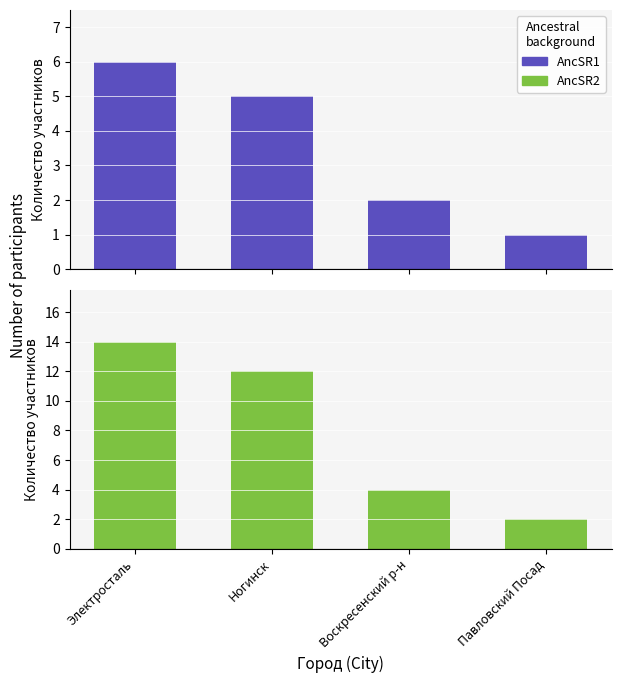

What is the minimum value shown in the chart?

1